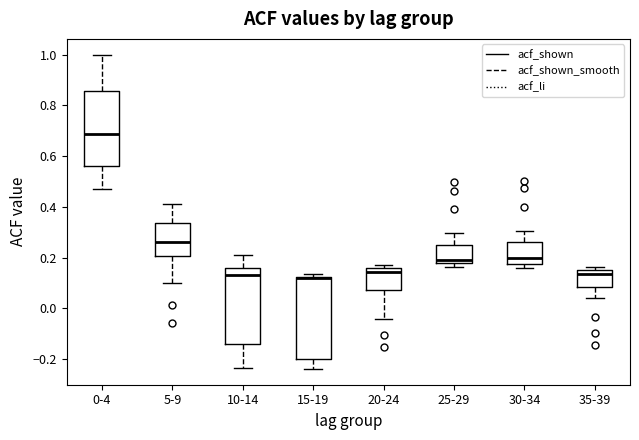

Reading left to right, read every box against the y-axis: the position of its median line, the range the box covers, and the ends of its whiskers. The values are not printed on the chart, so give them approximately, as read against the axis.

0-4: median 0.68, box 0.56 to 0.86, whiskers 0.48 to 1.00
5-9: median 0.26, box 0.20 to 0.34, whiskers 0.10 to 0.42
10-14: median 0.14, box -0.14 to 0.16, whiskers -0.24 to 0.20
15-19: median 0.12 (just below the box's upper edge), box -0.20 to 0.12, whiskers -0.24 to 0.14
20-24: median 0.14, box 0.08 to 0.16, whiskers -0.04 to 0.18
25-29: median 0.20, box 0.18 to 0.24, whiskers 0.16 to 0.30
30-34: median 0.20, box 0.18 to 0.26, whiskers 0.16 to 0.30
35-39: median 0.14, box 0.08 to 0.16, whiskers 0.04 to 0.16 (just above the box's upper edge)